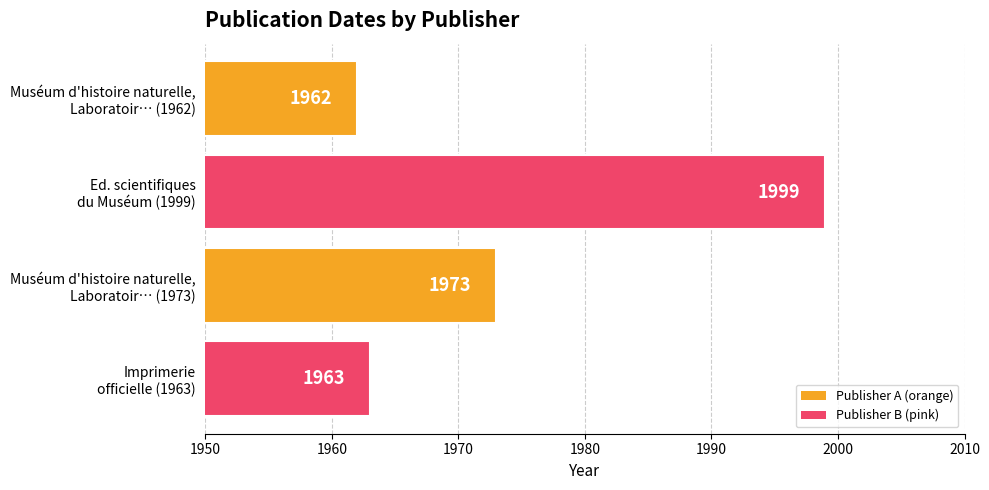

What is the average value?

1974